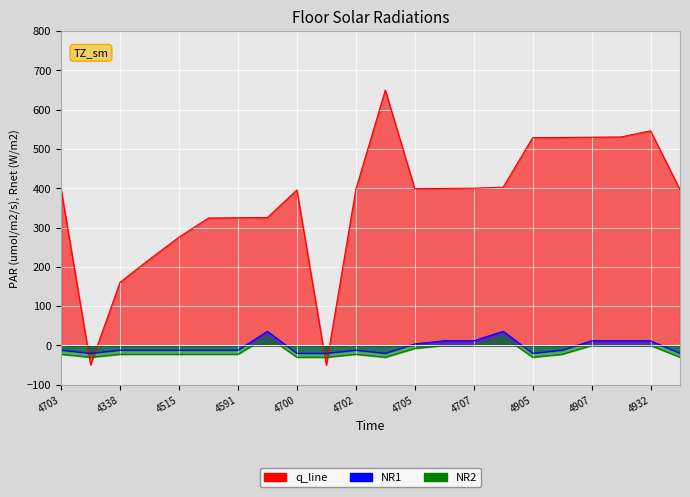

What is the total value across all series at 4703?

363.1